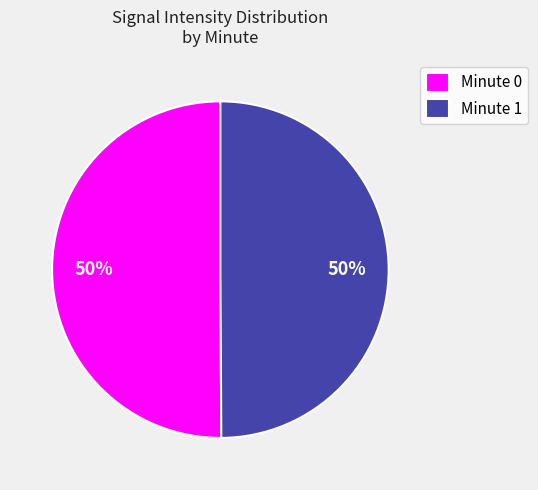

True or false: Minute 1 accounts for 41% of the total.

False